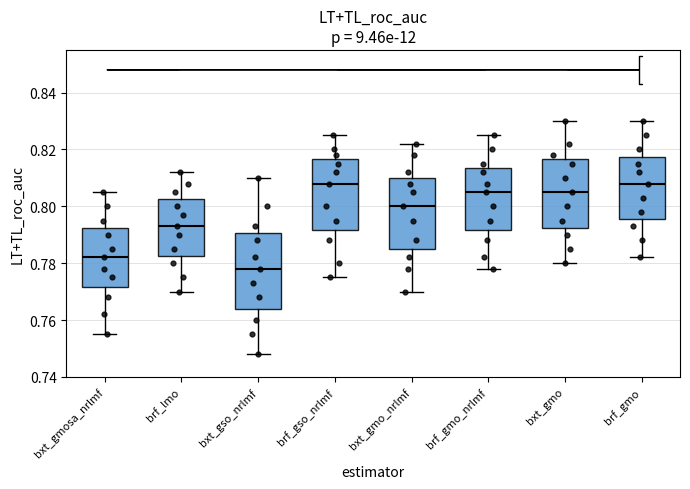

Reading left to right, read every box against the y-axis: the position of its median line, the range the box covers, and the ends of its whiskers. The values are not printed on the chart, so give them approximately, as read against the axis.

bxt_gmosa_nrlmf: median 0.782, box 0.772 to 0.792, whiskers 0.756 to 0.806
brf_lmo: median 0.794, box 0.782 to 0.802, whiskers 0.770 to 0.812
bxt_gso_nrlmf: median 0.778, box 0.764 to 0.790, whiskers 0.748 to 0.810
brf_gso_nrlmf: median 0.808, box 0.792 to 0.816, whiskers 0.776 to 0.826
bxt_gmo_nrlmf: median 0.800, box 0.786 to 0.810, whiskers 0.770 to 0.822
brf_gmo_nrlmf: median 0.806, box 0.792 to 0.814, whiskers 0.778 to 0.826
bxt_gmo: median 0.806, box 0.792 to 0.816, whiskers 0.780 to 0.830
brf_gmo: median 0.808, box 0.796 to 0.818, whiskers 0.782 to 0.830